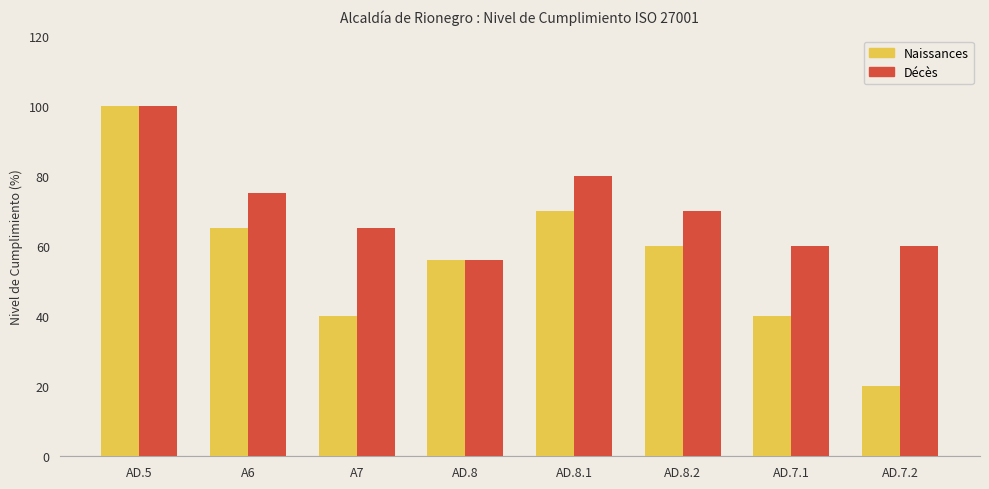

What is the approximate value of Naissances at AD.7.2, to the nearest 5?

20